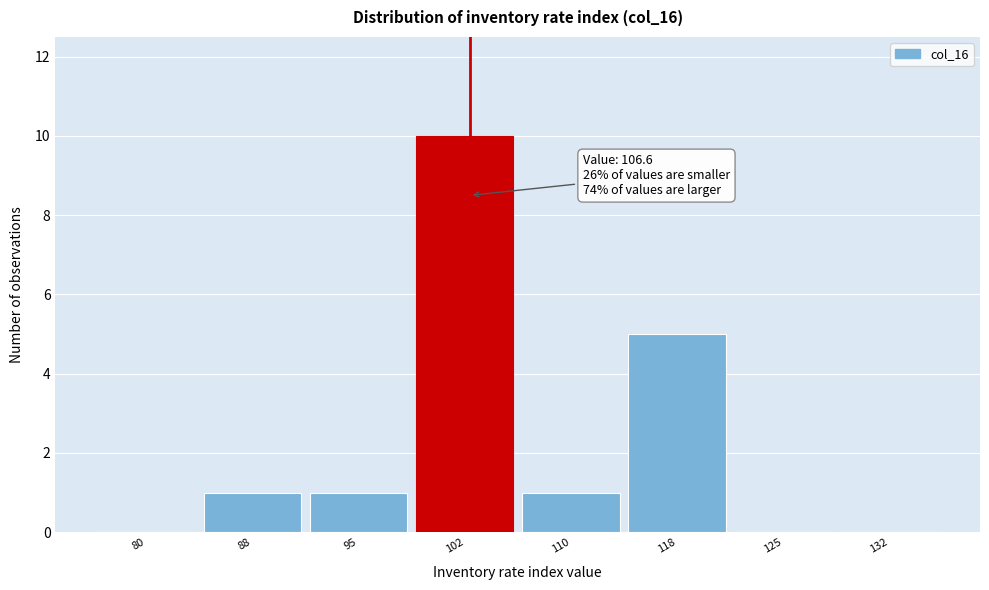

Reading left to right, transcribe all the data shown in this chart.

80=0	88=1	95=1	102=10	110=1	118=5	125=0	132=0